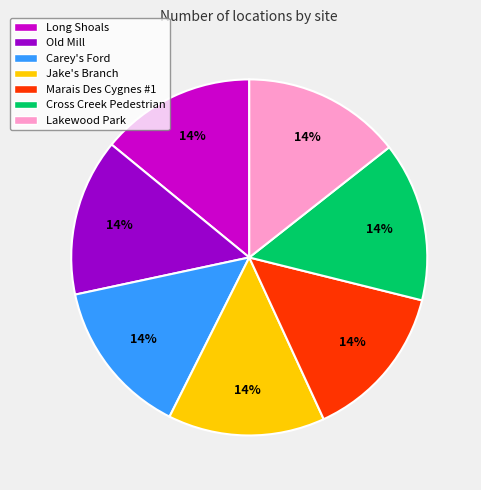

What percentage is the Lakewood Park slice, to the nearest percent?

14%